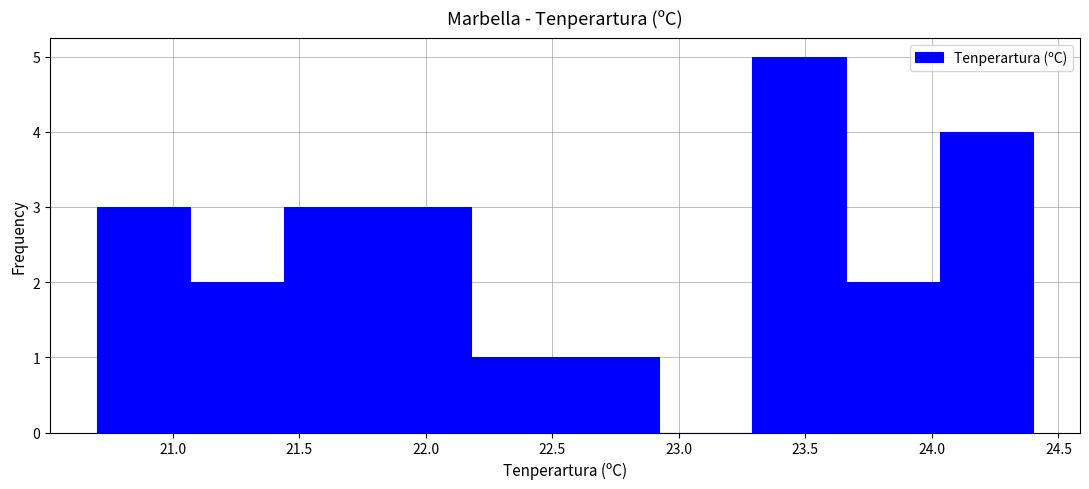

Which range on the x-axis has the tallest bar?

23.29 to 23.66